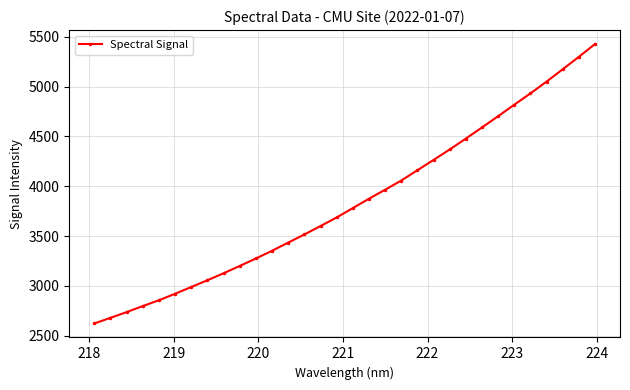

What is the difference between the maximum and minimum values?

2805.4